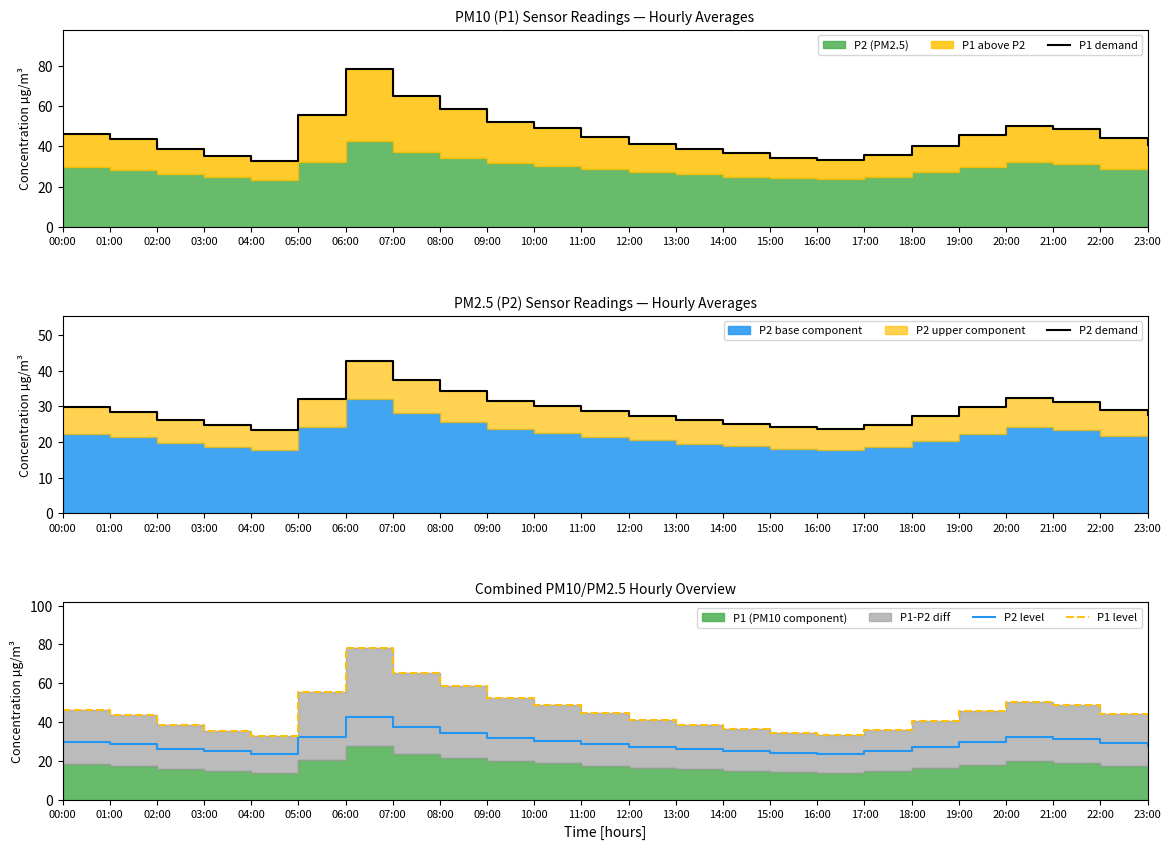

The value of P2 level at 07:00 is 37.4. True or false?

True